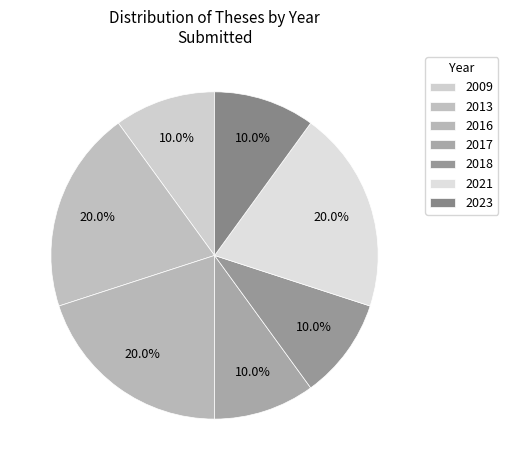

What percentage is the 2016 slice, to the nearest percent?

20%